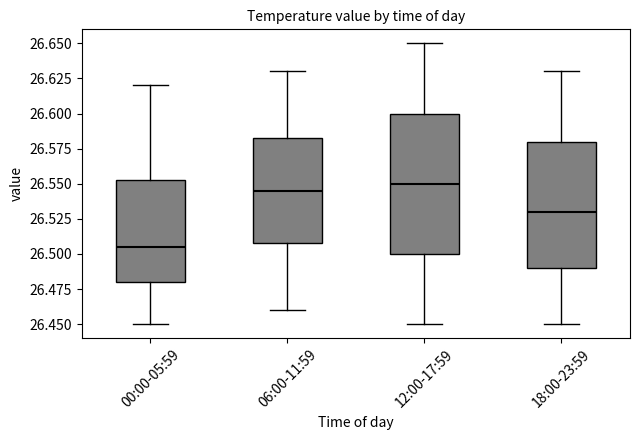

Comparing the boxes themselves (not the whiskers), which one is the tallest?

12:00-17:59